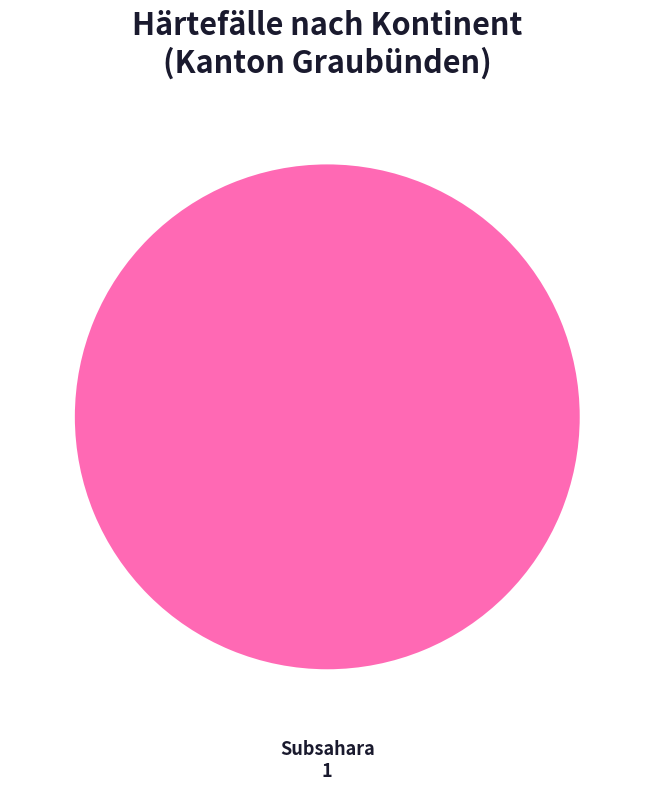

Is it true that Subsahara is 86% of the pie?

False